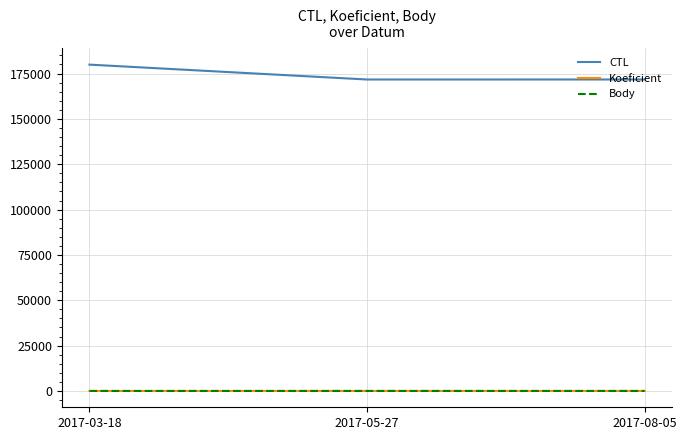

Does the chart display data point markers on the line(s)?

No